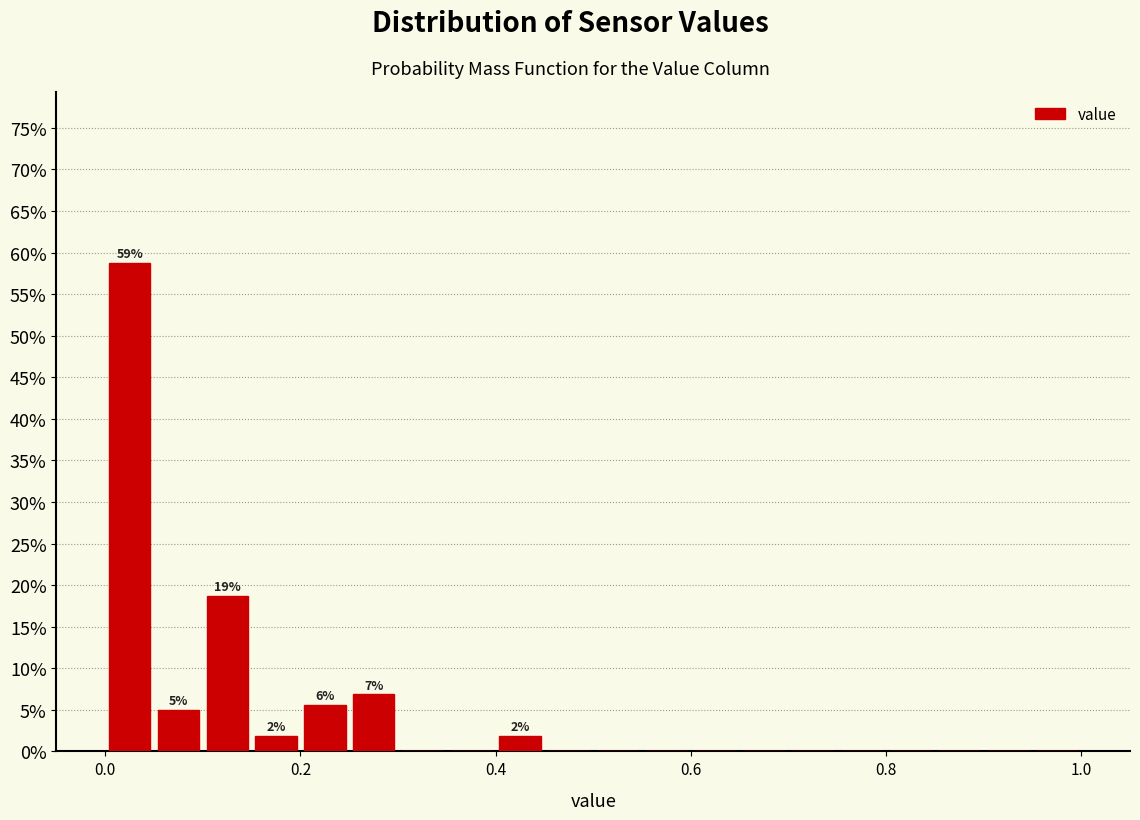

Read against the x-axis, roughly where is the centre of the tallest bar?

0.02